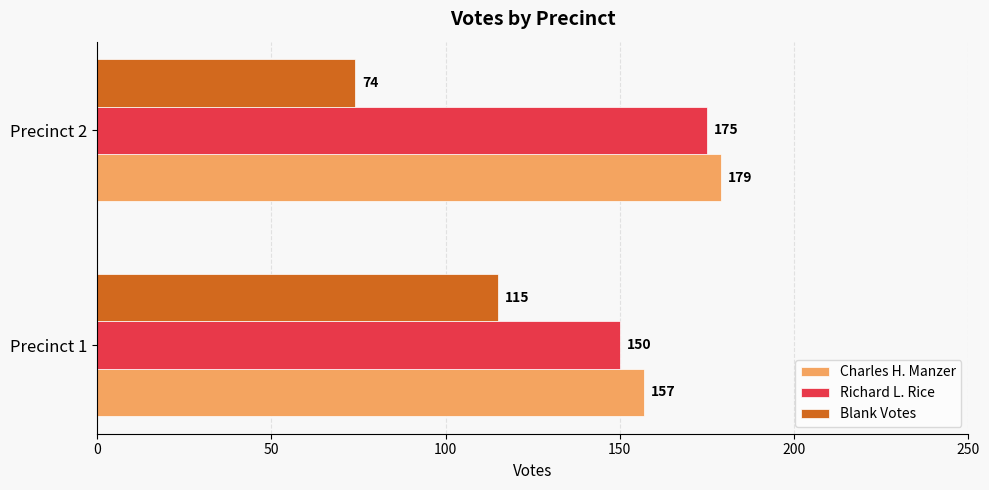

At which label is Blank Votes closest to 94?

Precinct 2